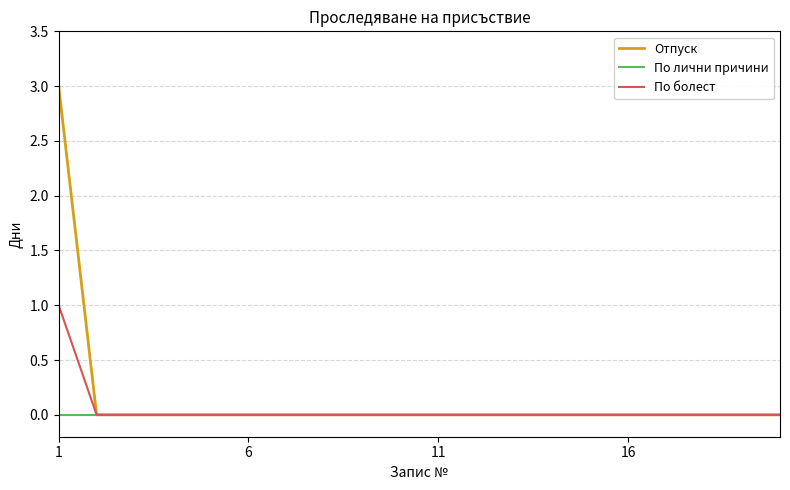

Which series has the largest range (max minus min)?

Отпуск